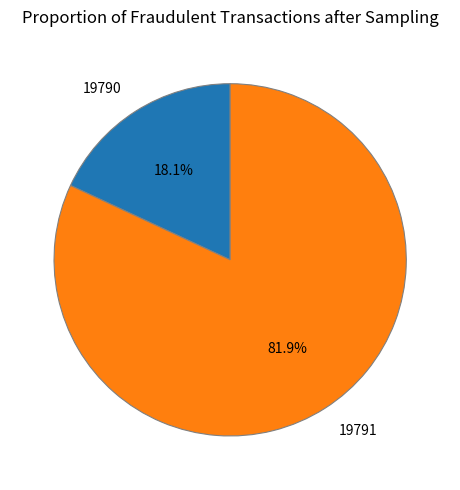

Does any single category account for the majority?

Yes